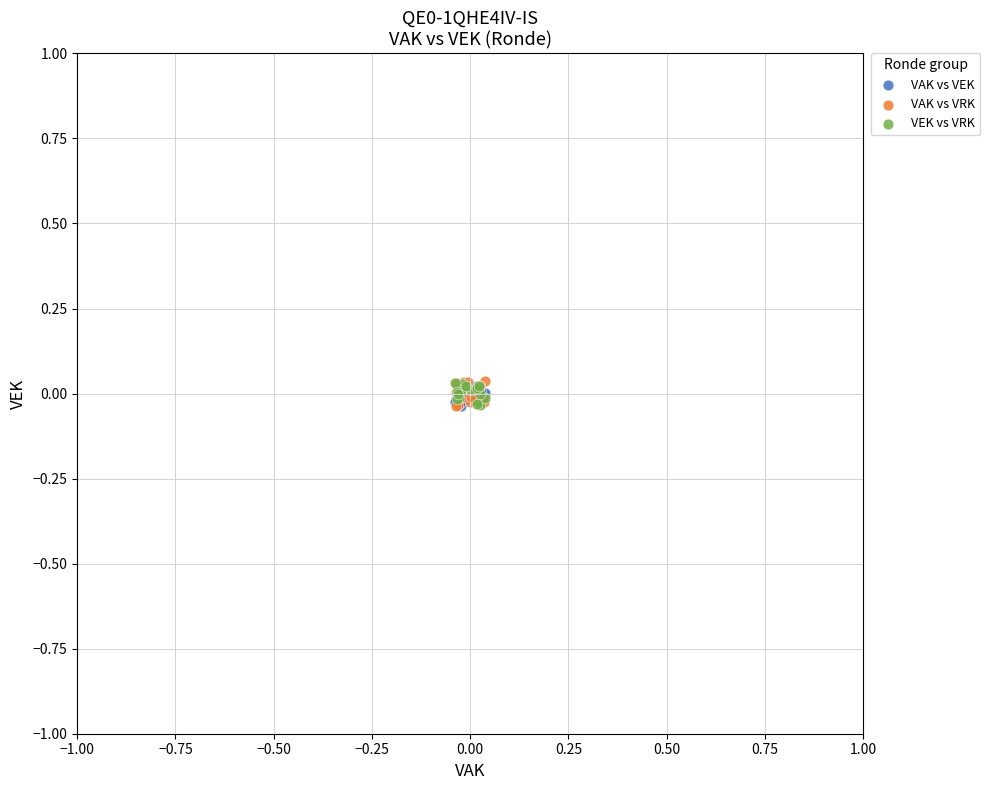

What are all the series names shown in the legend?

VAK vs VEK, VAK vs VRK, VEK vs VRK